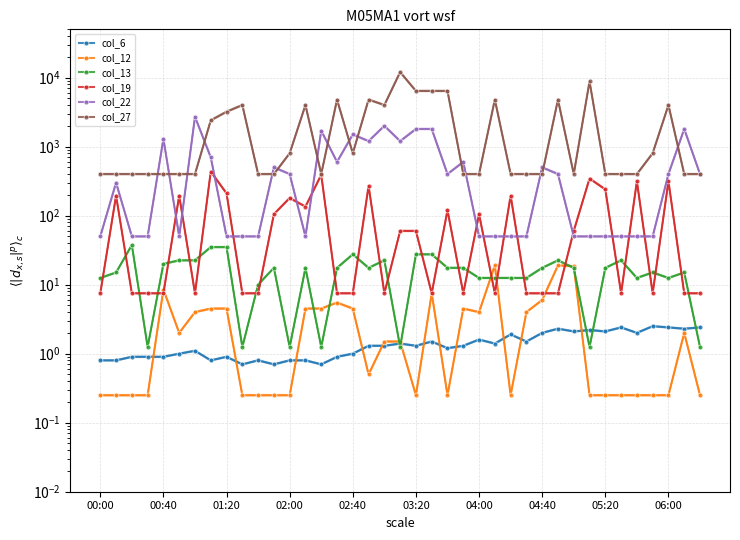

What is the total value across all series at 34?

779.8